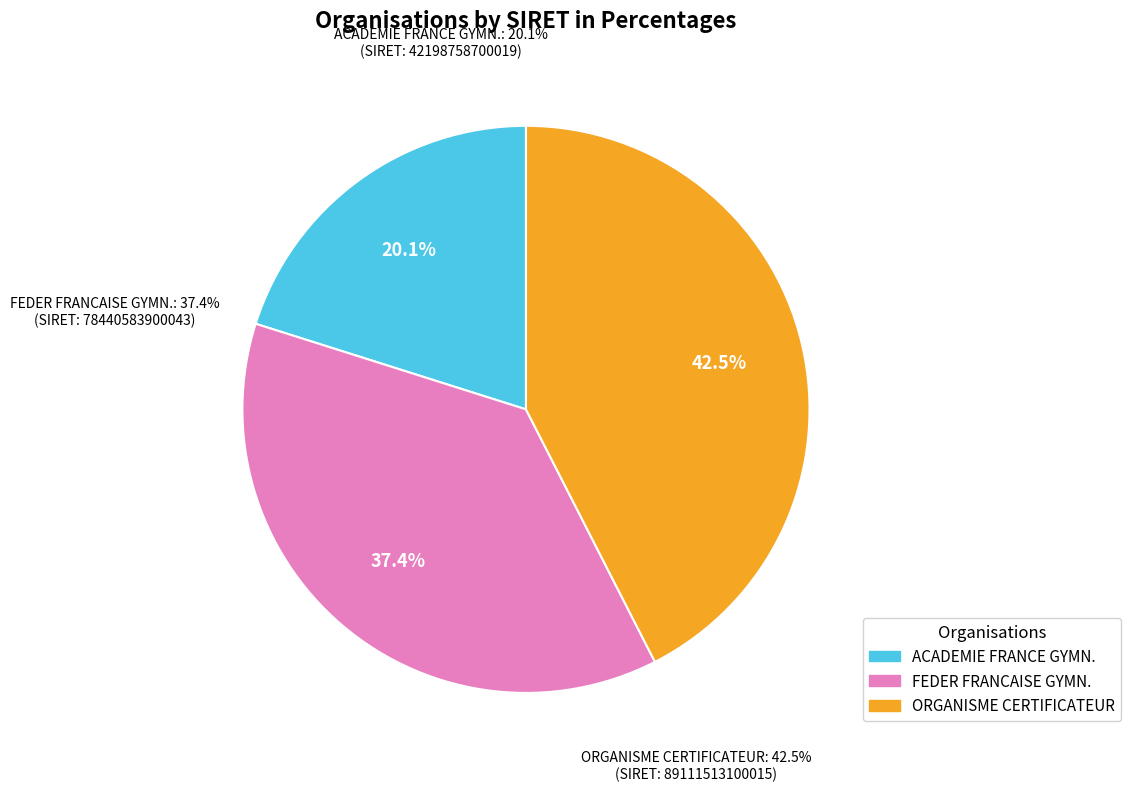

The ORGANISME CERTIFICATEUR DE LA BRANCHE slice represents 42% of the pie. True or false?

True